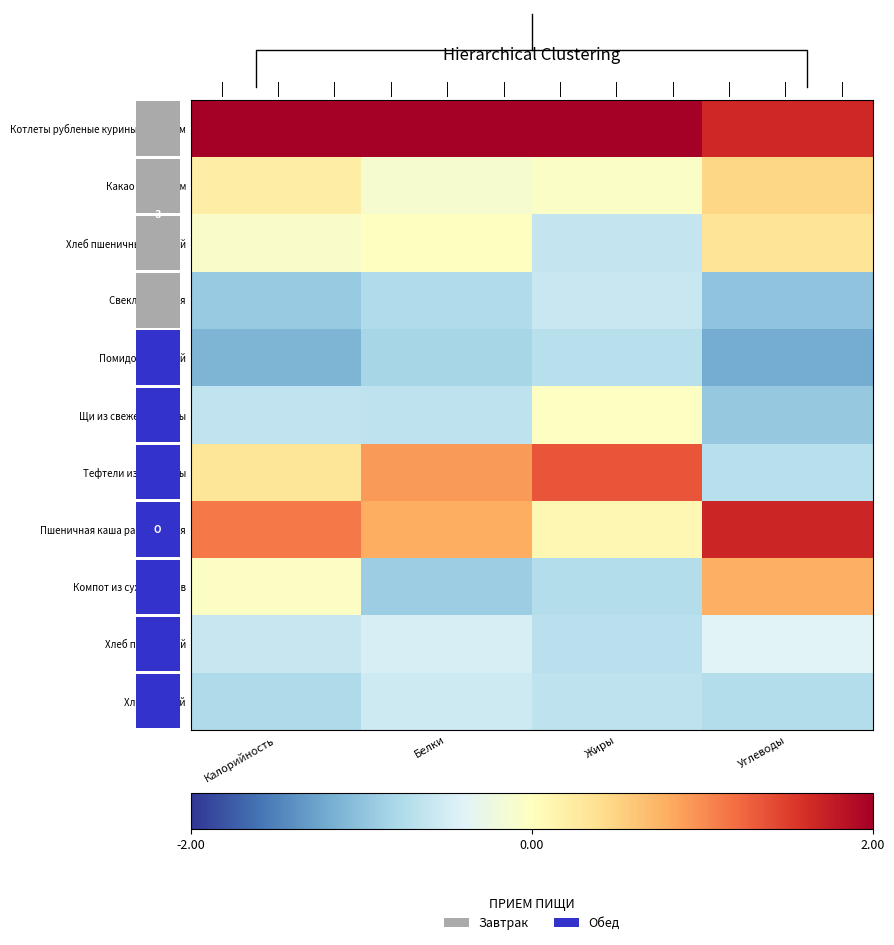

True or false: Пшеничная каша рассыпчатая has a value of 0.3 at Белки.

False